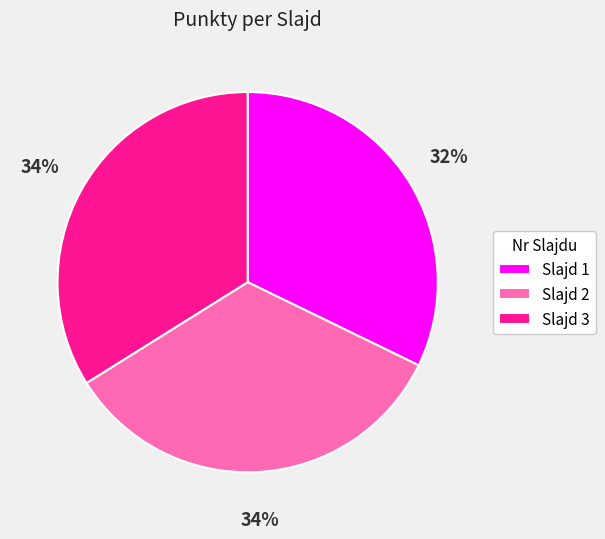

To the nearest percent, what percentage of the pie is Slajd 2?

34%